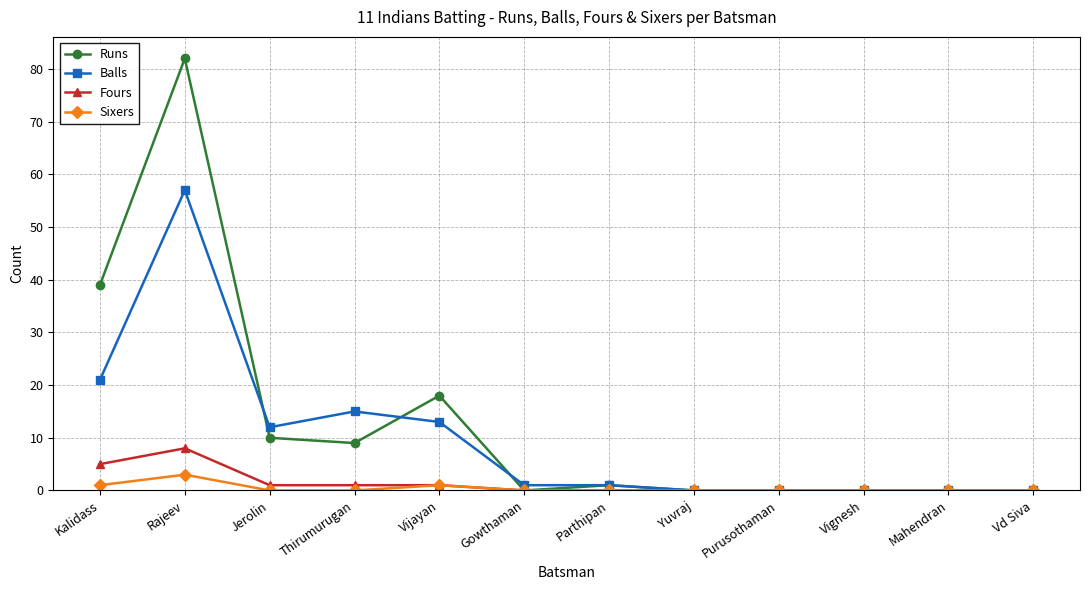

What is the difference between the second highest and minimum values in the Balls series?

21